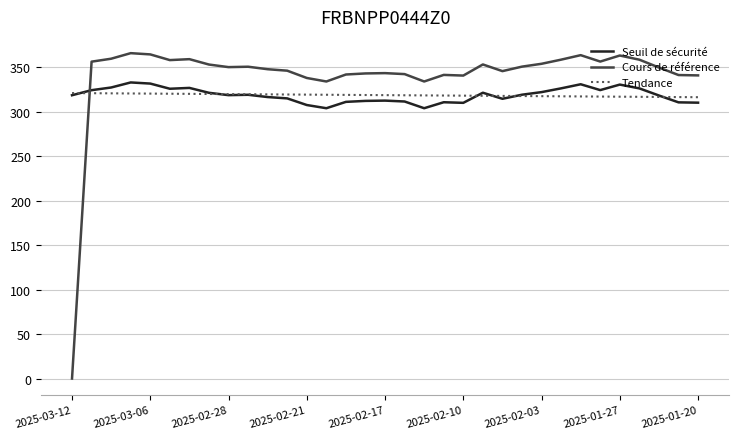

Which series has the widest spread of values?

Cours de référence